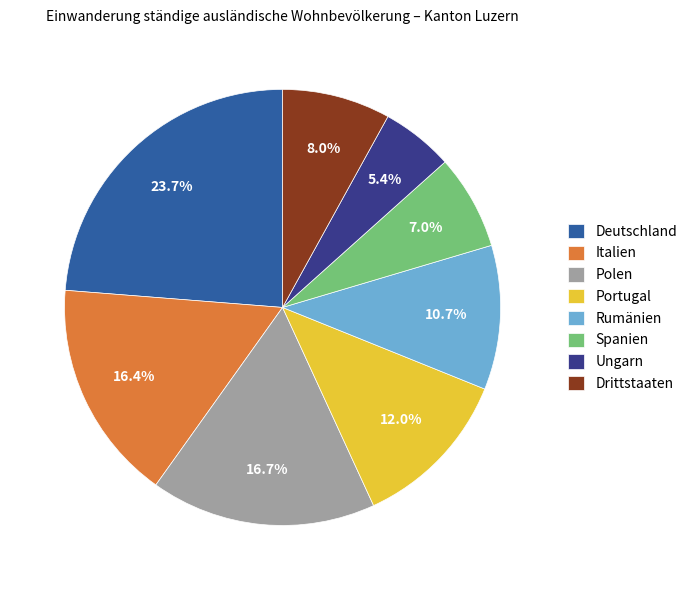

How many segments does this pie chart have?

8